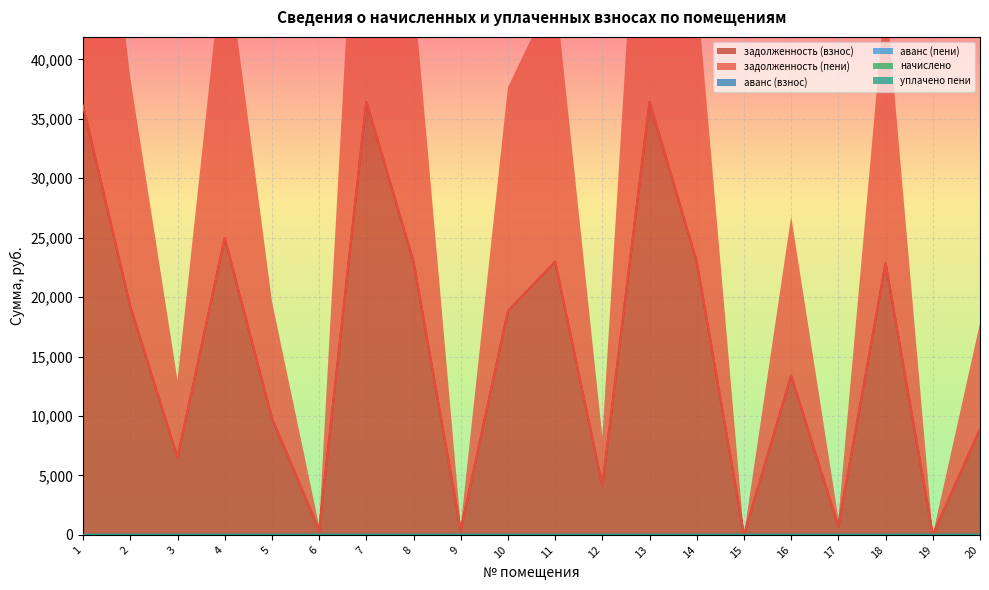

Where do аванс (взнос) and задолженность (взнос) first cross each other?

18 and 19